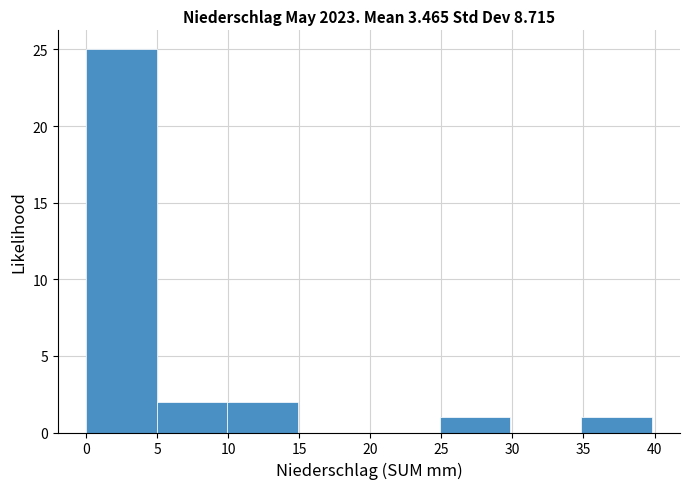

Over which range of the x-axis is the bar tallest?

0 to 5